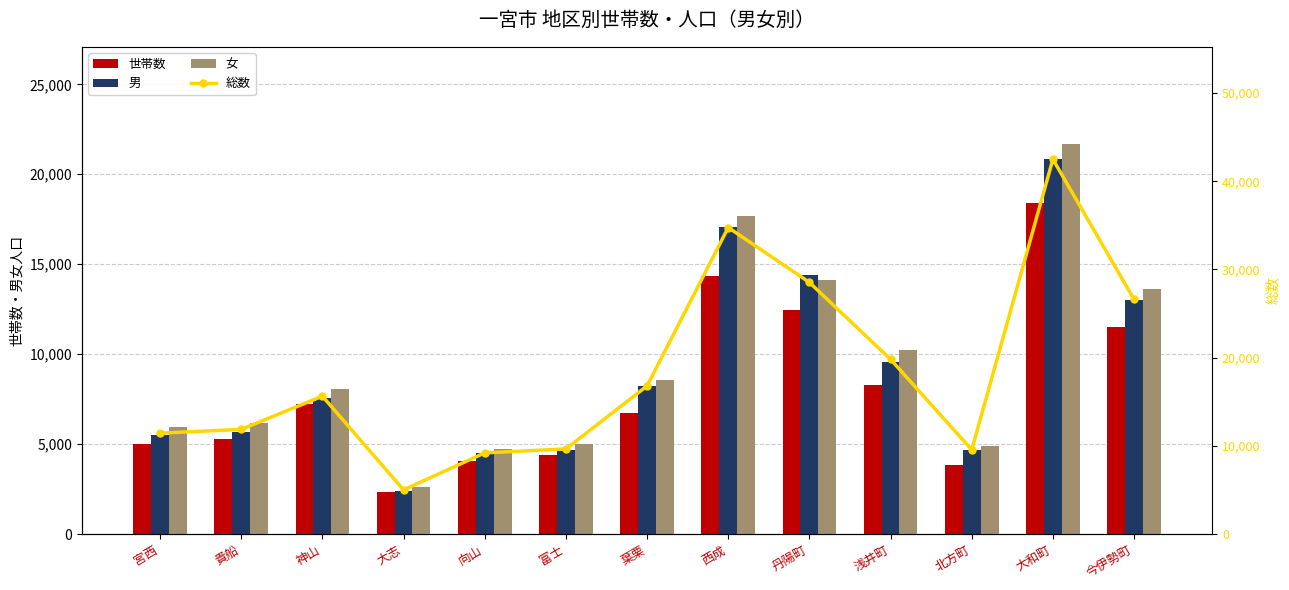

What is the minimum value for 男?

2371